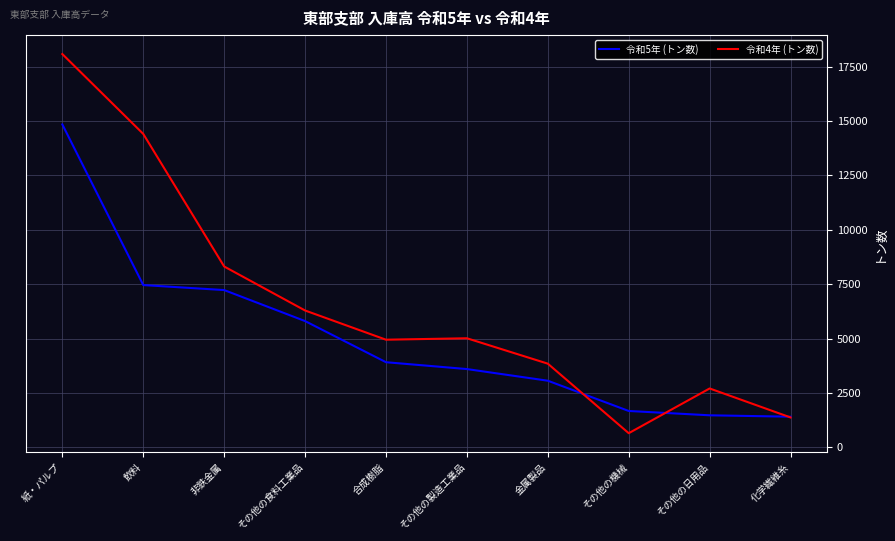

Is it true that 令和5年 (トン数) equals 2534 at その他の日用品?

False